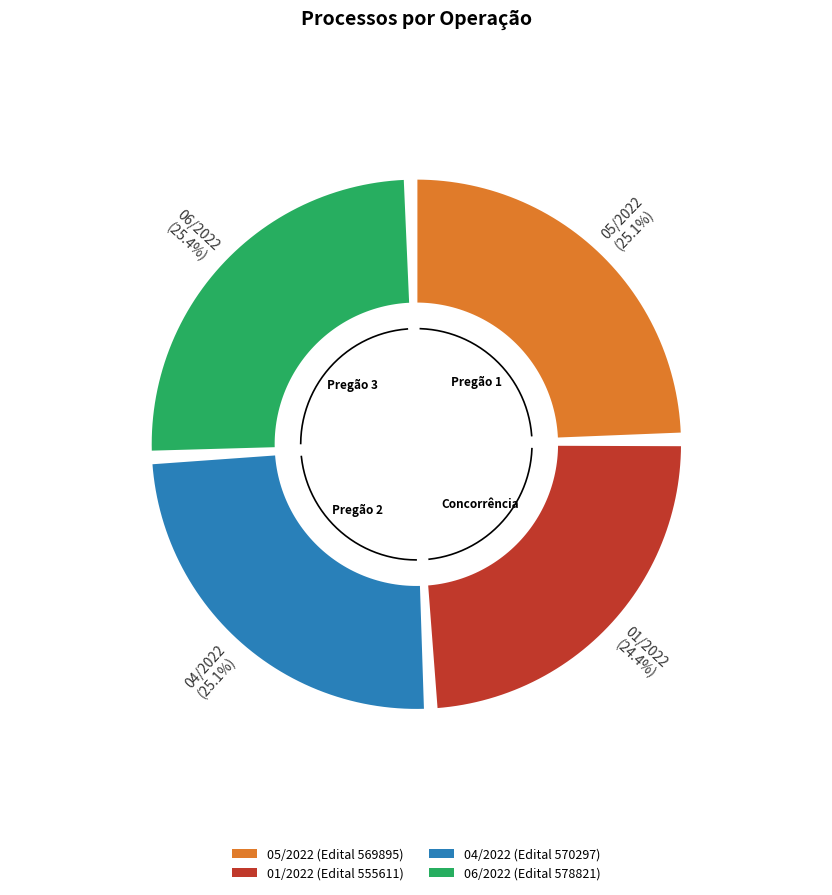

What percentage is NOT represented by 05/2022?

74.9%